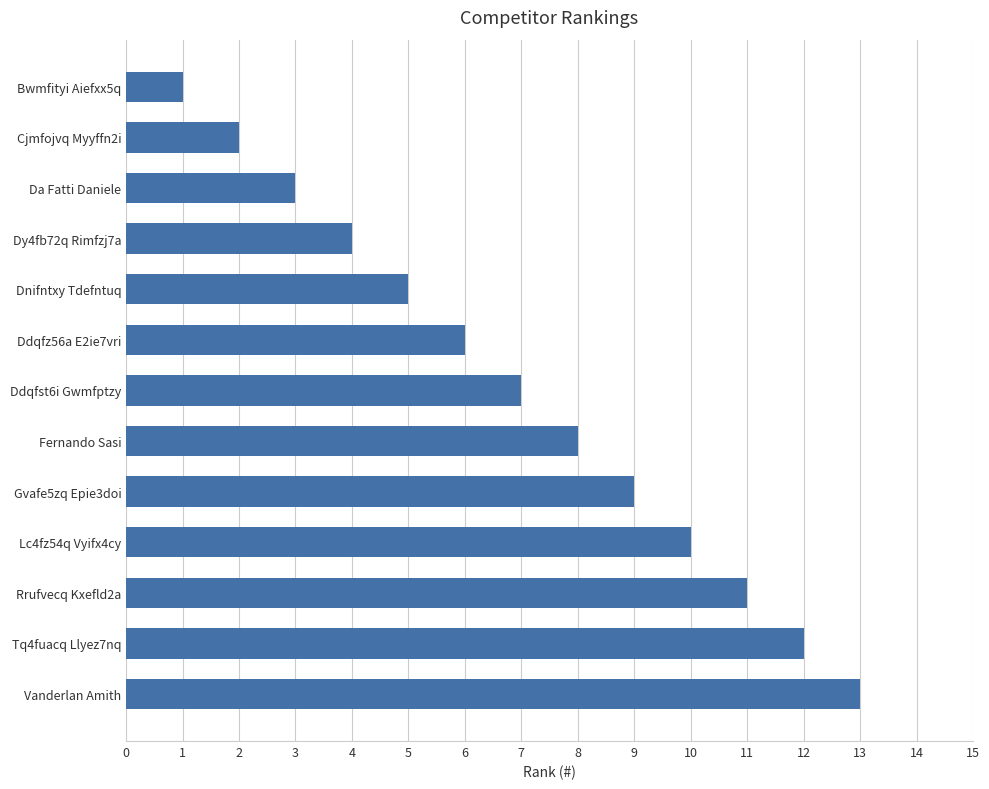

Rank the categories by value from lowest to highest.

Bwmfityi Aiefxx5q, Cjmfojvq Myyffn2i, Da Fatti Daniele, Dy4fb72q Rimfzj7a, Dnifntxy Tdefntuq, Ddqfz56a E2ie7vri, Ddqfst6i Gwmfptzy, Fernando Sasi, Gvafe5zq Epie3doi, Lc4fz54q Vyifx4cy, Rrufvecq Kxefld2a, Tq4fuacq Llyez7nq, Vanderlan Amith